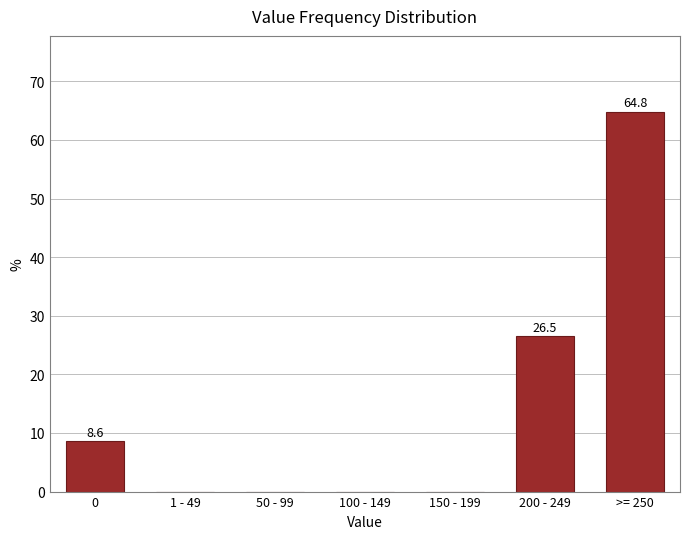

Reading right to left, transcribe all the data shown in this chart.

>= 250=64.8	200 - 249=26.5	150 - 199=0.0	100 - 149=0.0	50 - 99=0.0	1 - 49=0.0	0=8.6